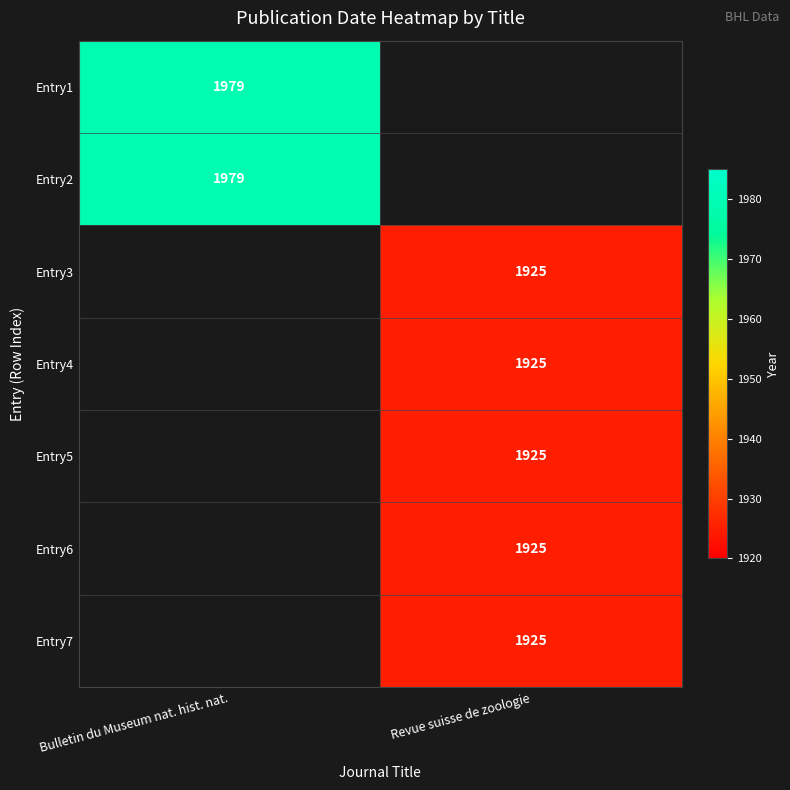

Is it true that Entry2 equals 1979 at Bulletin du Museum nat. hist. nat.?

True